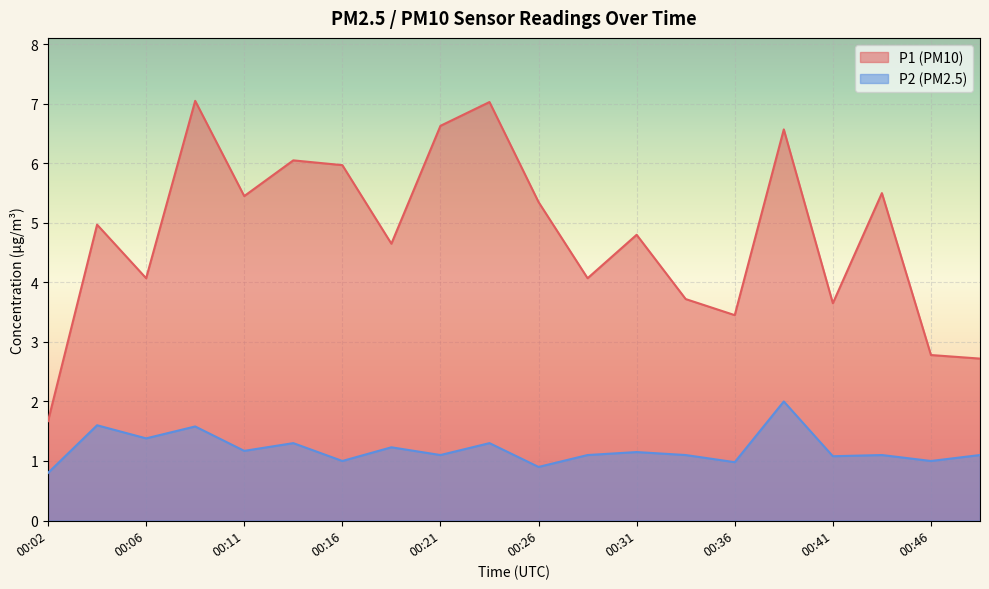

What is the average value of the P2 series?

1.2